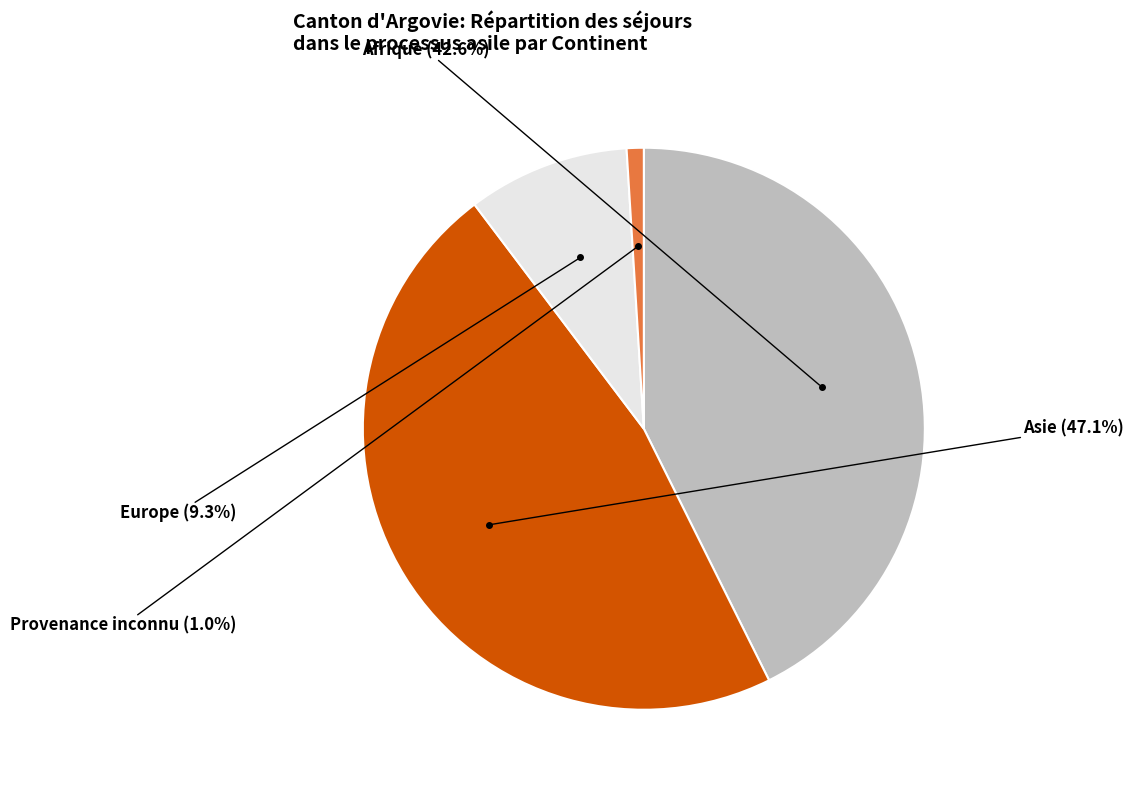

Is there a majority slice in this chart?

No